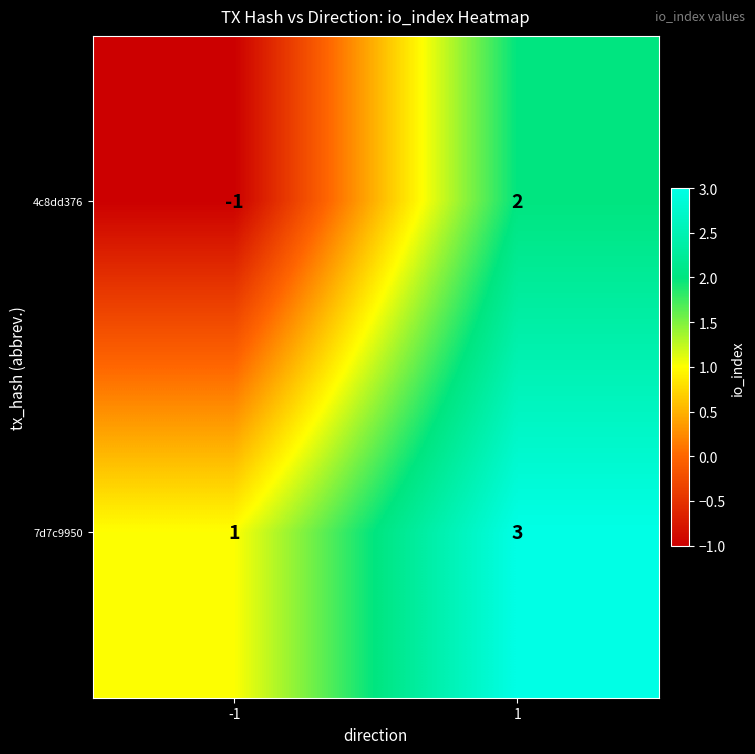

List the series in order of their peak value, lowest first.

4c8dd376, 7d7c9950